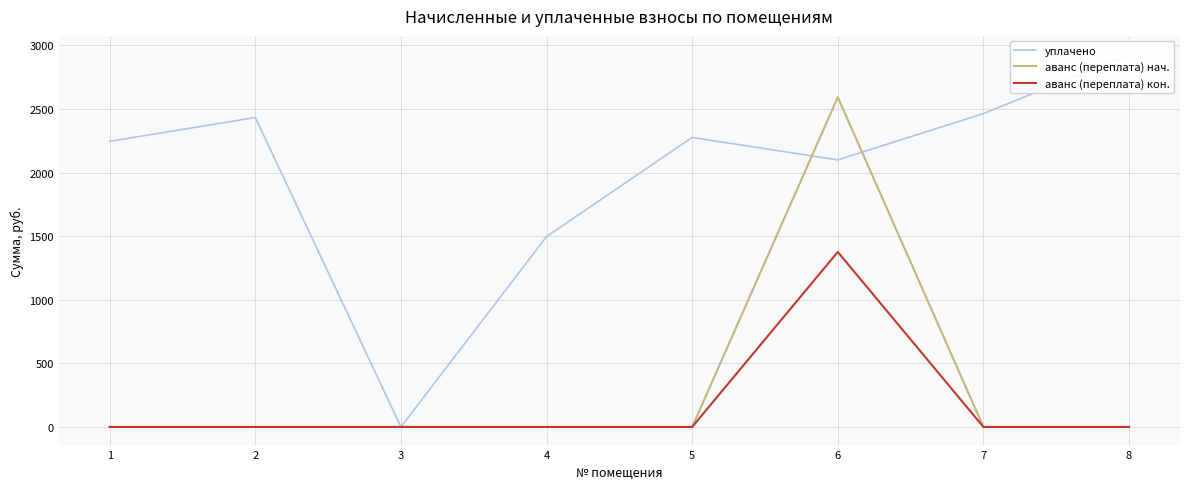

Reading left to right, transcribe all the data shown in this chart.

уплачено: 1=2245.9	2=2433.3	3=0.0	4=1497.2	5=2276.5	6=2100.0	7=2464.0	8=2928.6
аванс (переплата) нач.: 1=0.0	2=0.0	3=0.0	4=0.0	5=0.0	6=2592.9	7=0.0	8=0.0
аванс (переплата) кон.: 1=0.0	2=0.0	3=0.0	4=0.0	5=0.0	6=1376.3	7=0.0	8=0.0